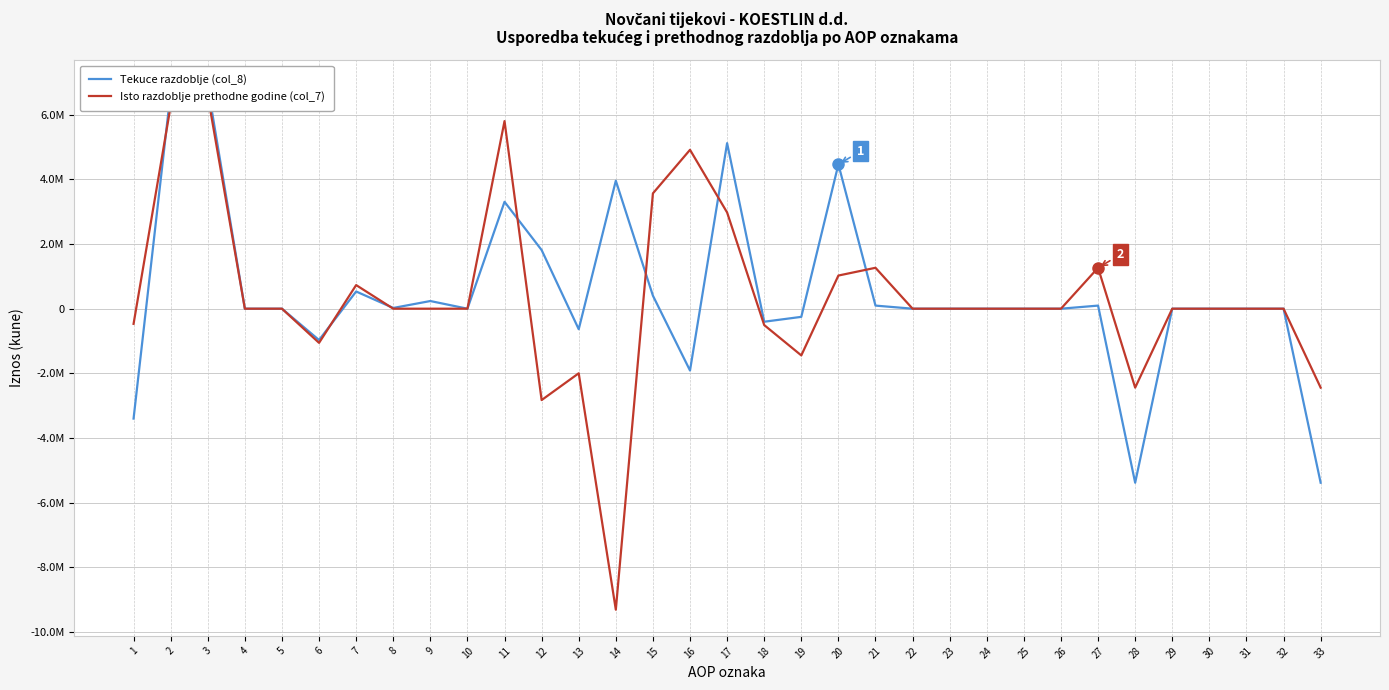

How many series are shown in this chart?

2